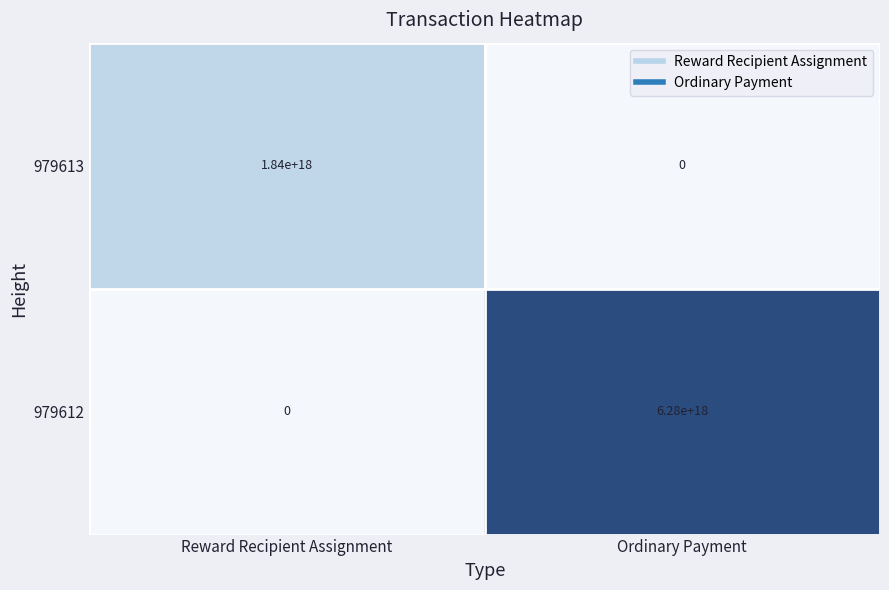

Which series has the largest total across all categories?

979612